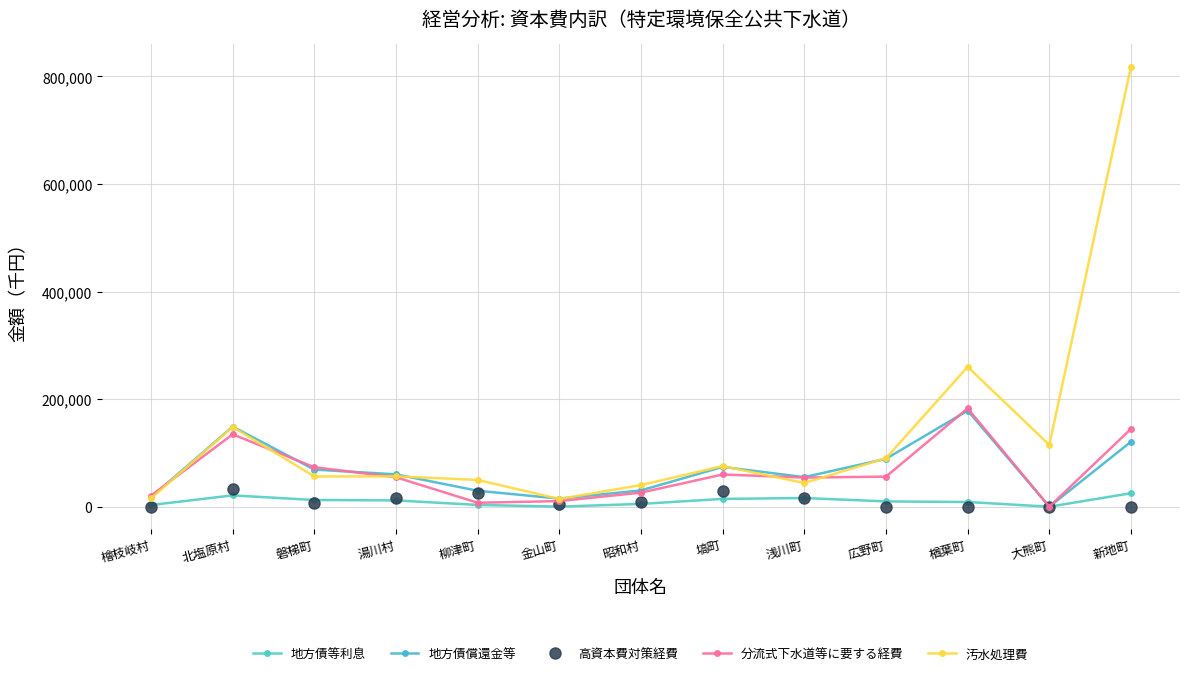

True or false: 地方債償還金等 and 地方債等利息 intersect in this chart.

False